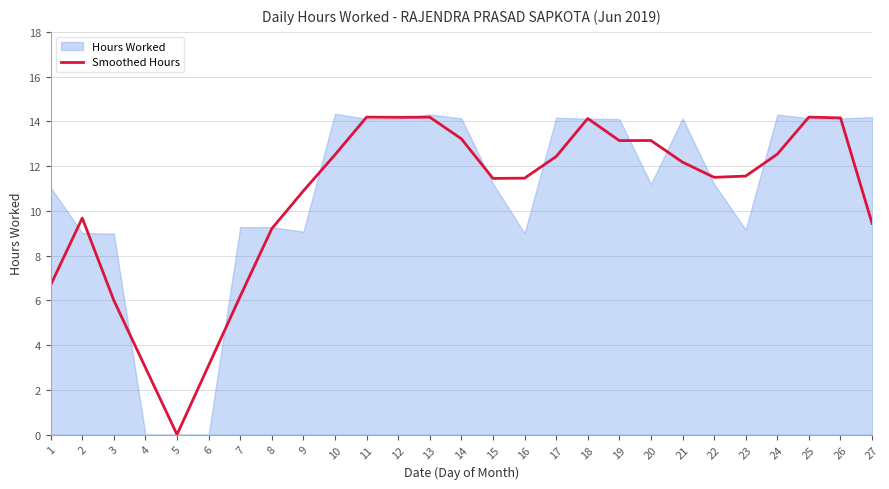

What is the difference between the maximum and minimum values?

14.2